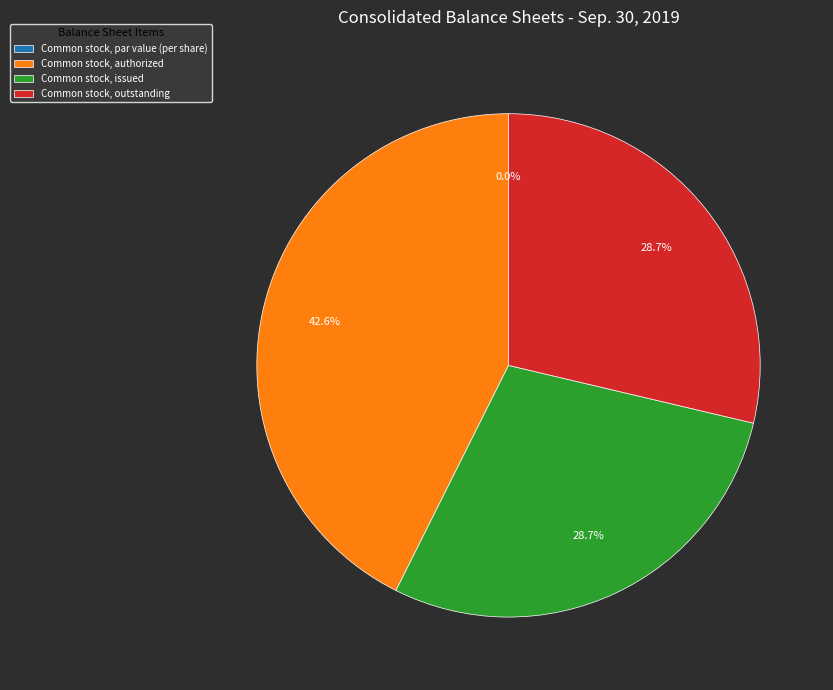

What percentage is the Common stock, authorized slice, to the nearest percent?

43%